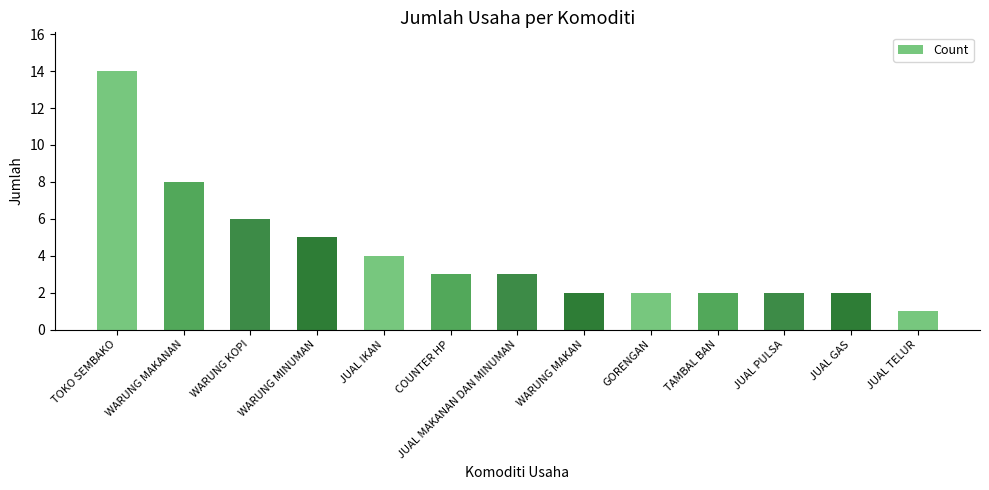

Which has a higher value, JUAL PULSA or WARUNG MAKANAN?

WARUNG MAKANAN